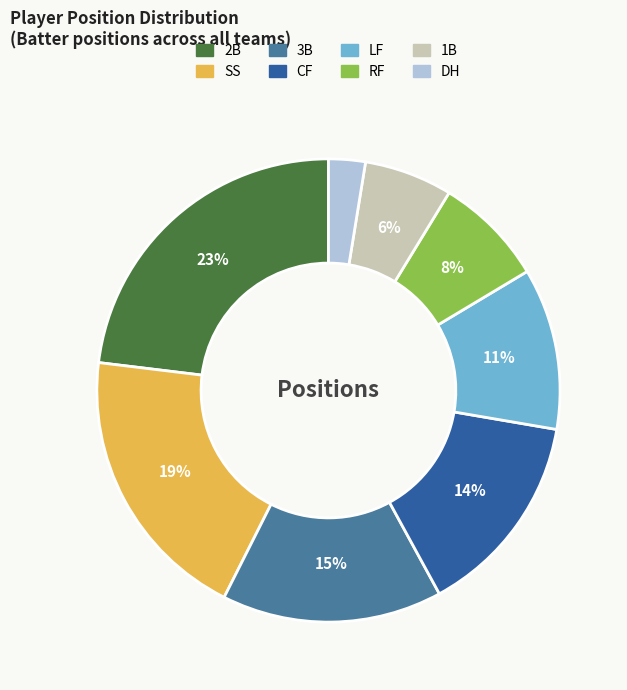

What is the ratio of the value at SS to the value at 3B?

1.3